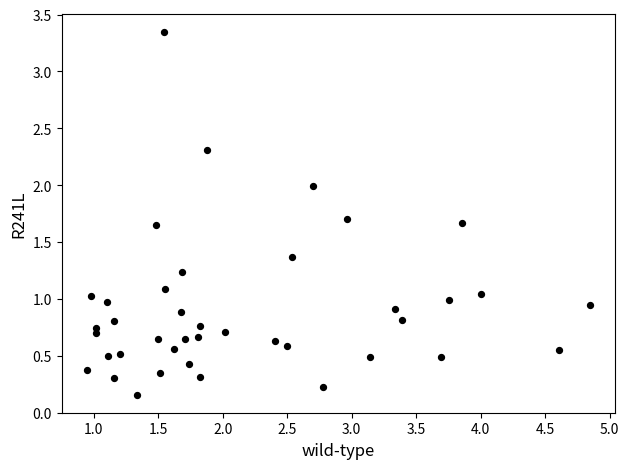

What is the range of Y values (max minus min)?

3.2